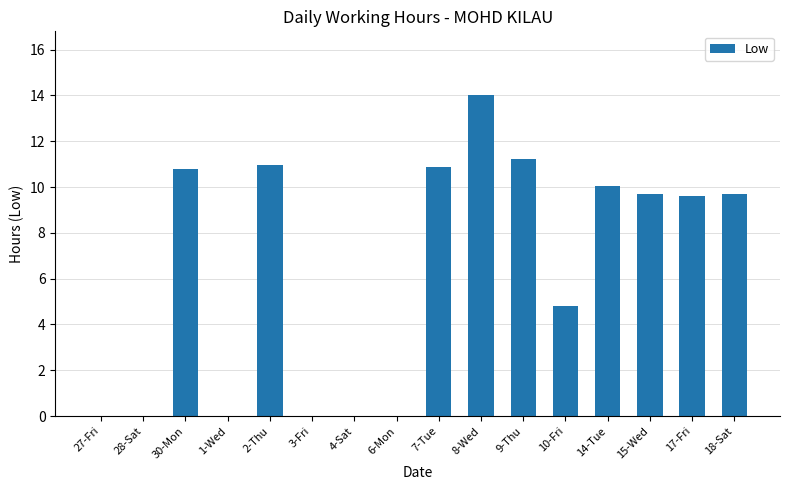

What is the approximate value at 17-Fri?

9.6